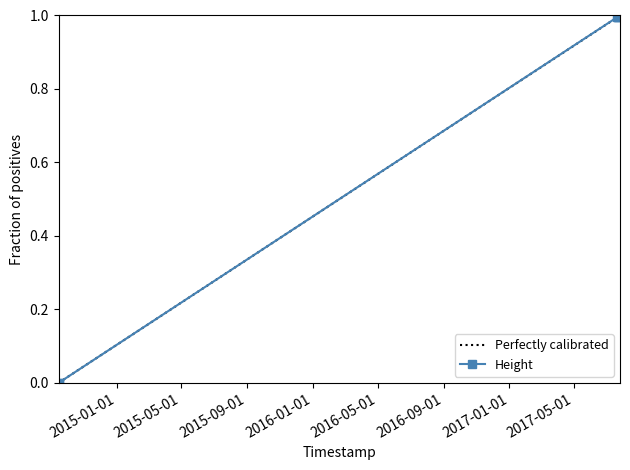

What position from the left is 2017-07-24 13:13:20?

7